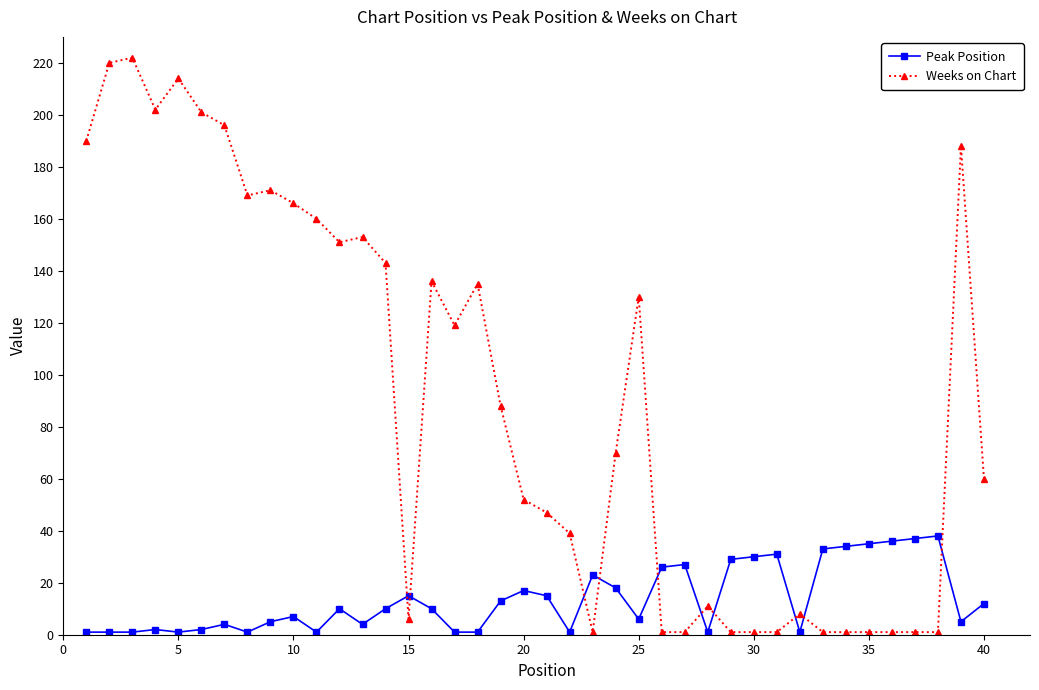

How many times do Weeks on Chart and Peak Position cross each other?

10